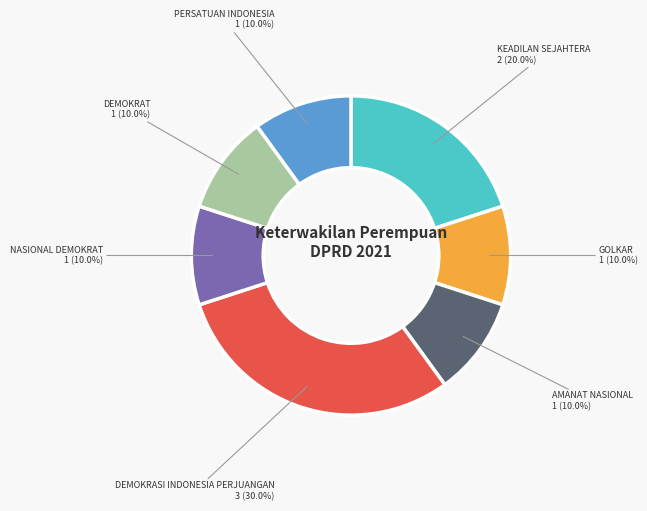

Is there a majority slice in this chart?

No